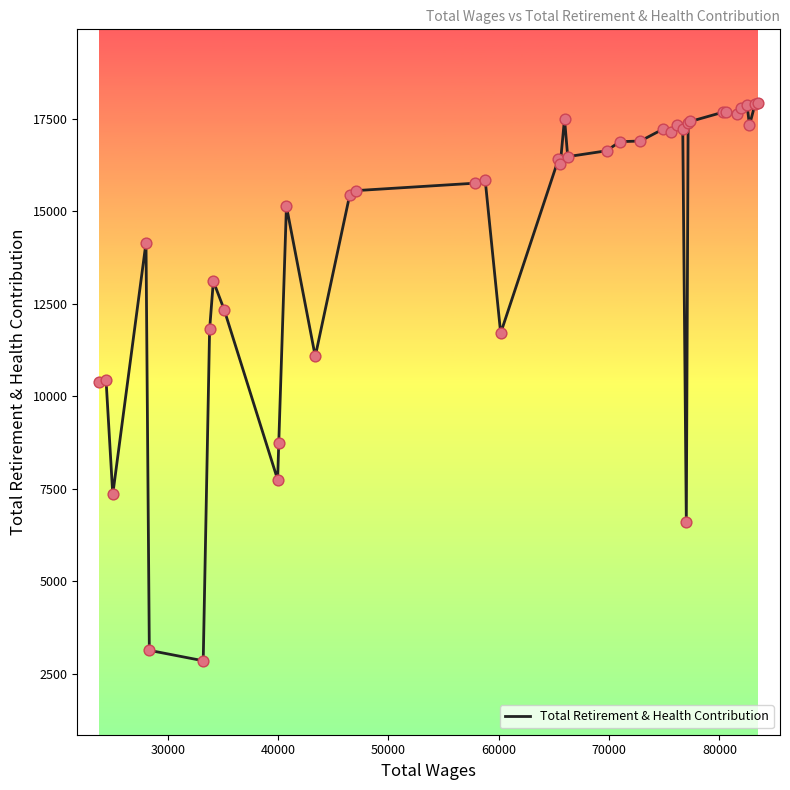

What is the smallest value displayed?

2846